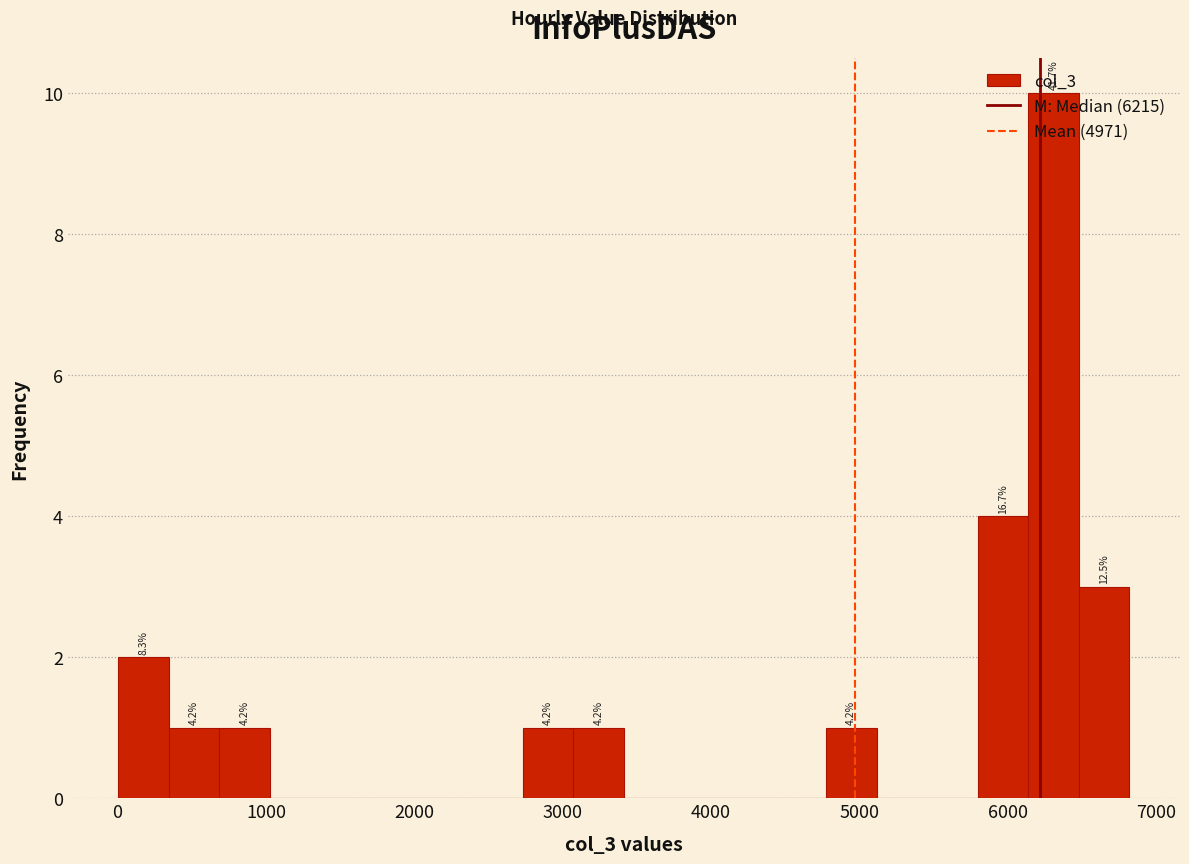

Read against the x-axis, roughly where is the centre of the tallest bar?

6300